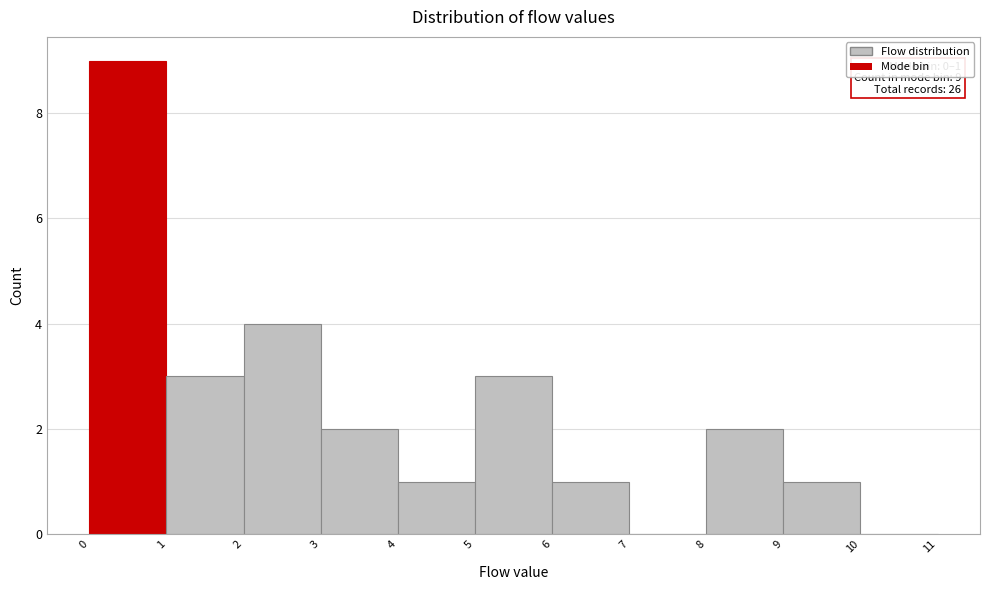

Which range on the x-axis has the tallest bar?

0 to 1